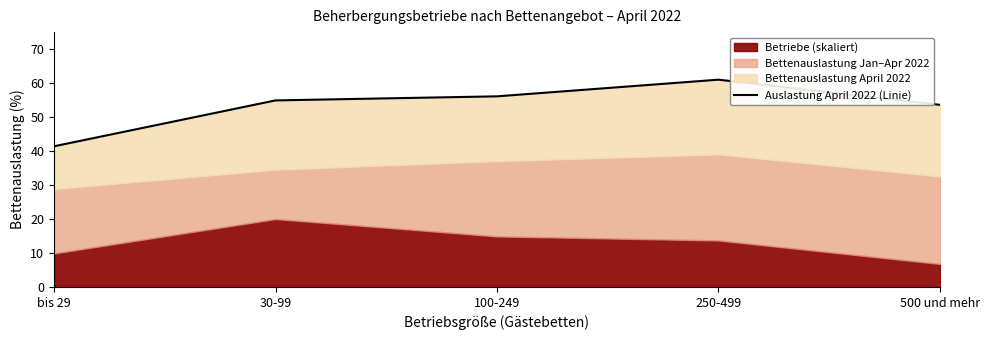

The chart shows a value of 41.4 at bis 29. True or false?

True